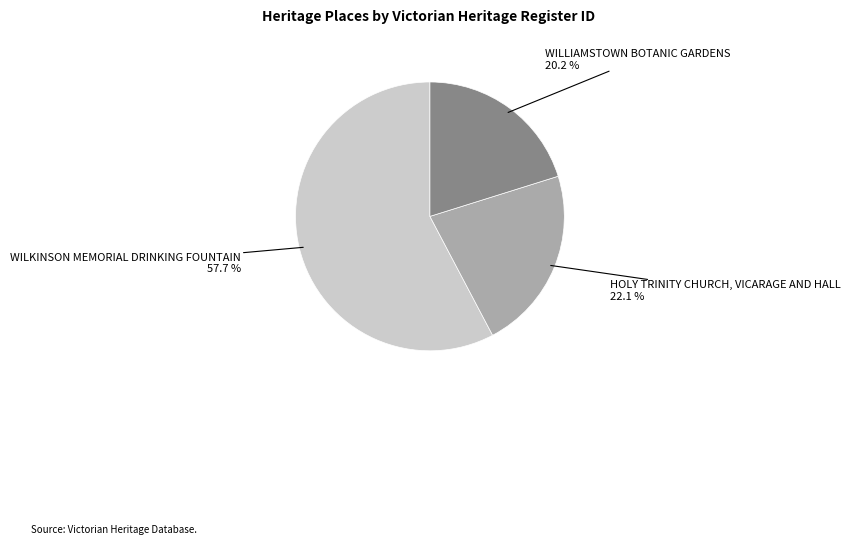

Is there any slice that represents more than half of the pie?

Yes